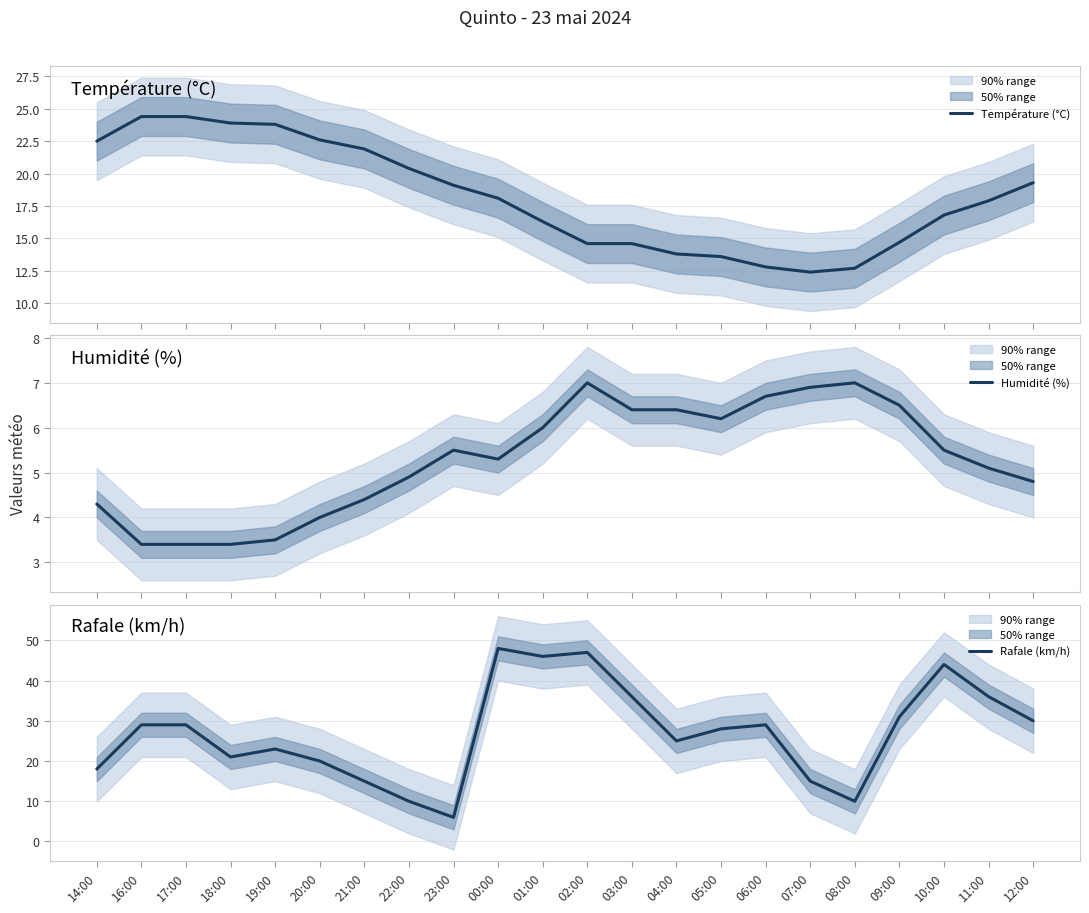

What is the minimum value shown in the chart?

3.4